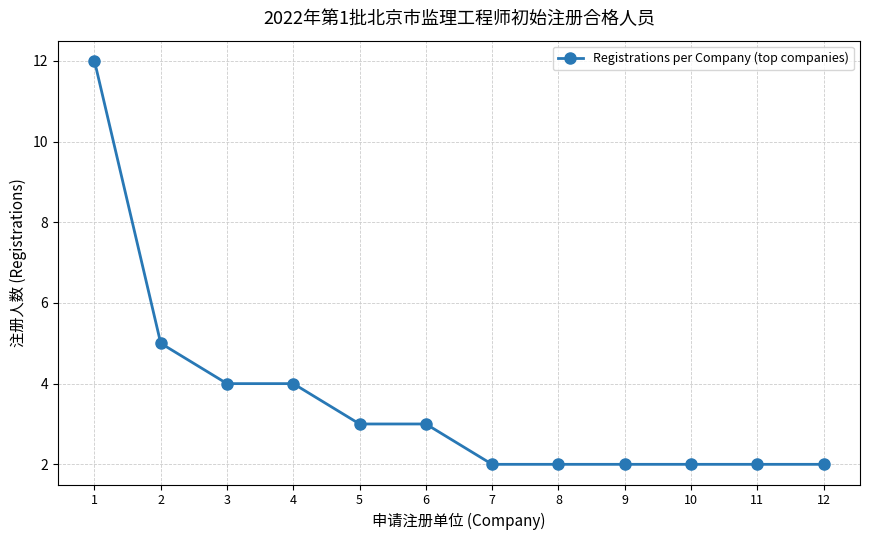

What is the value of the 7th point from the left?

2